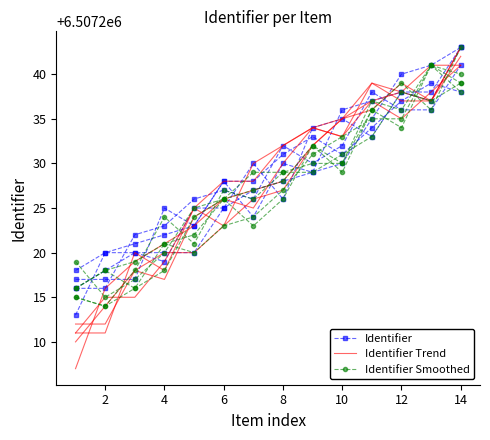

How many values in the Identifier series exceed 6507229?

6